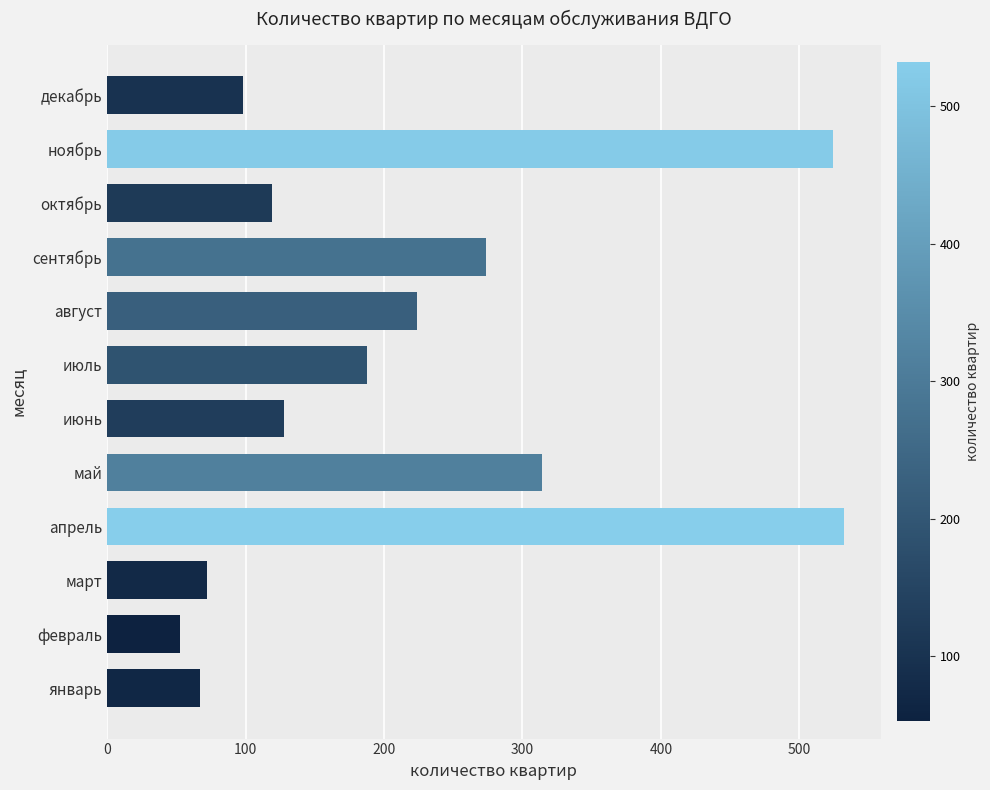

At which category does the chart reach its peak across all series?

апрель